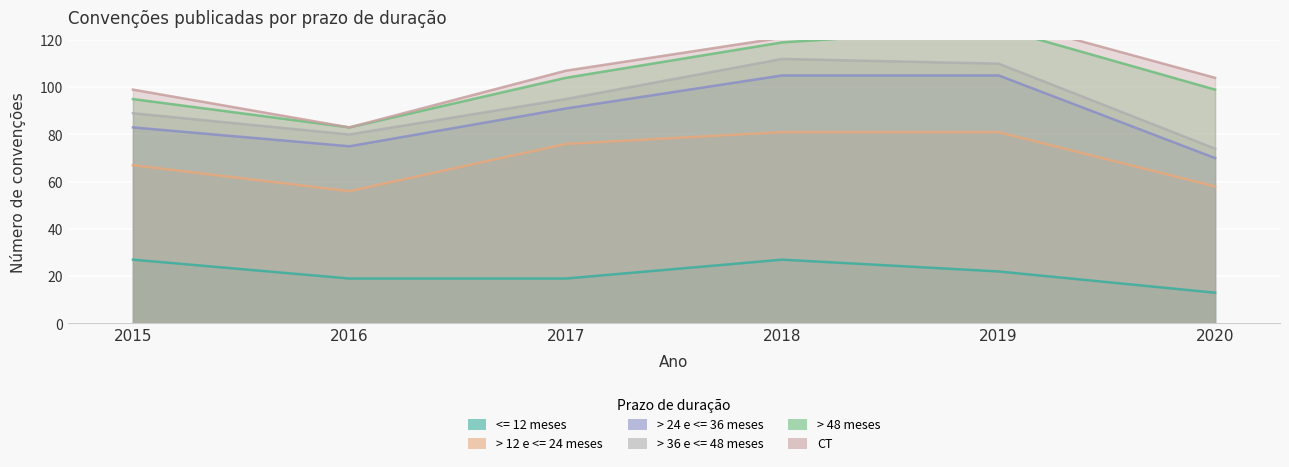

What is the total value across all series at 2015?

99